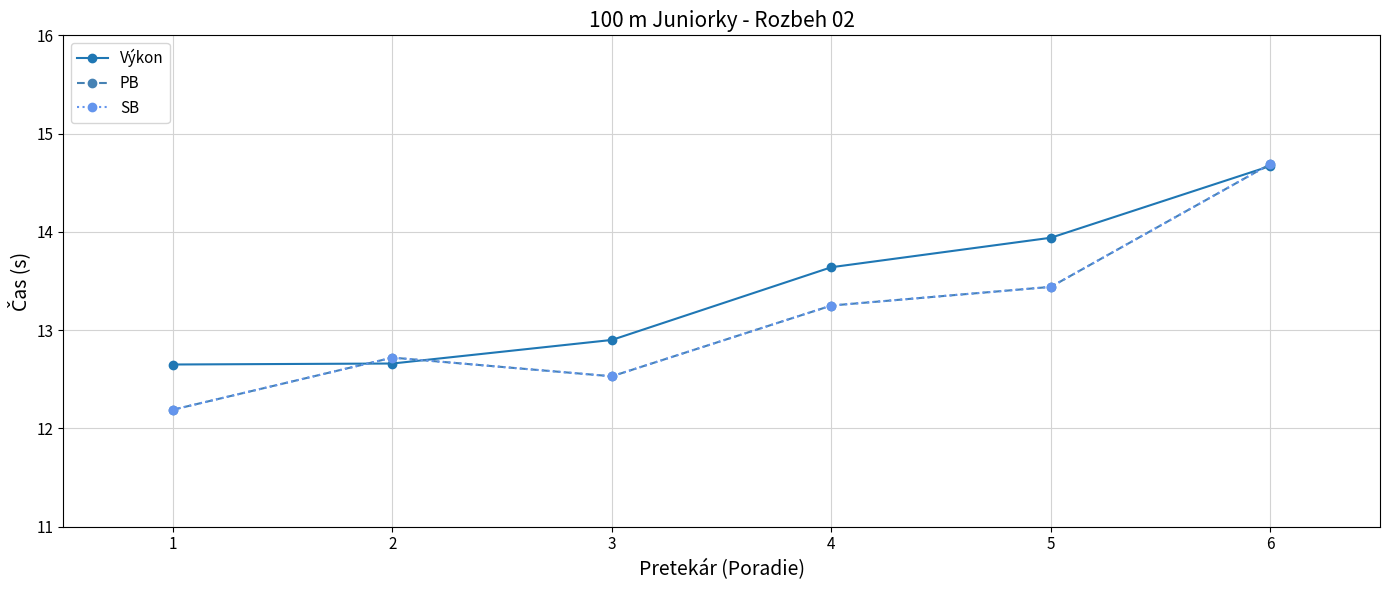

At how many categories does at least one series exceed 14?

1